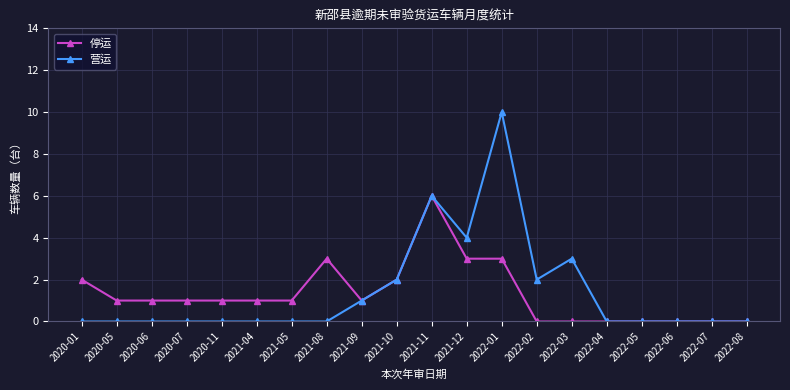

What position from the left is 2022-02?

14